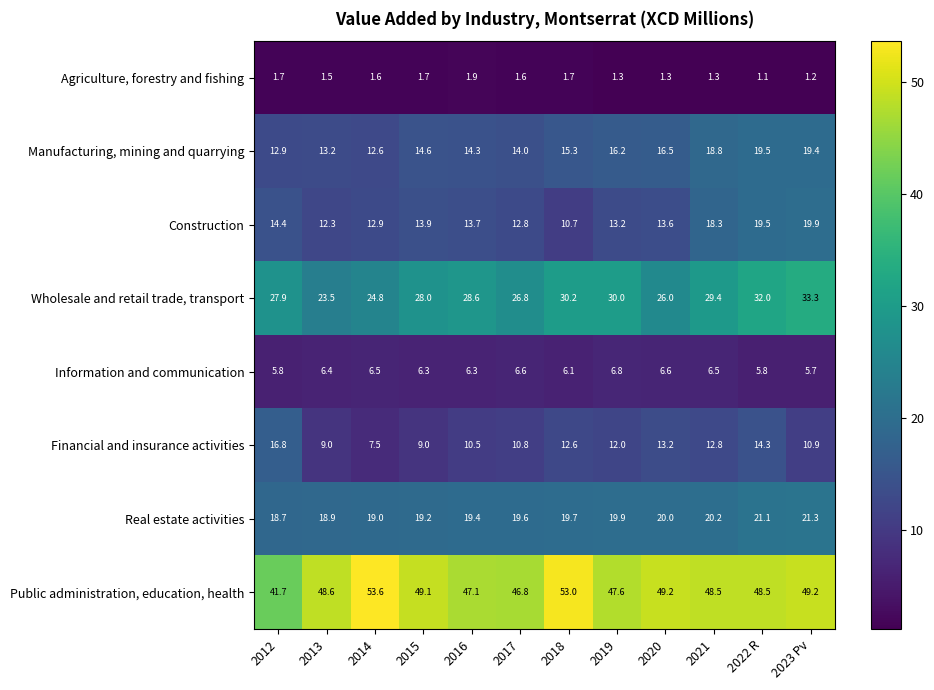

Read the Agriculture, forestry and fishing value at 2018.

1.7